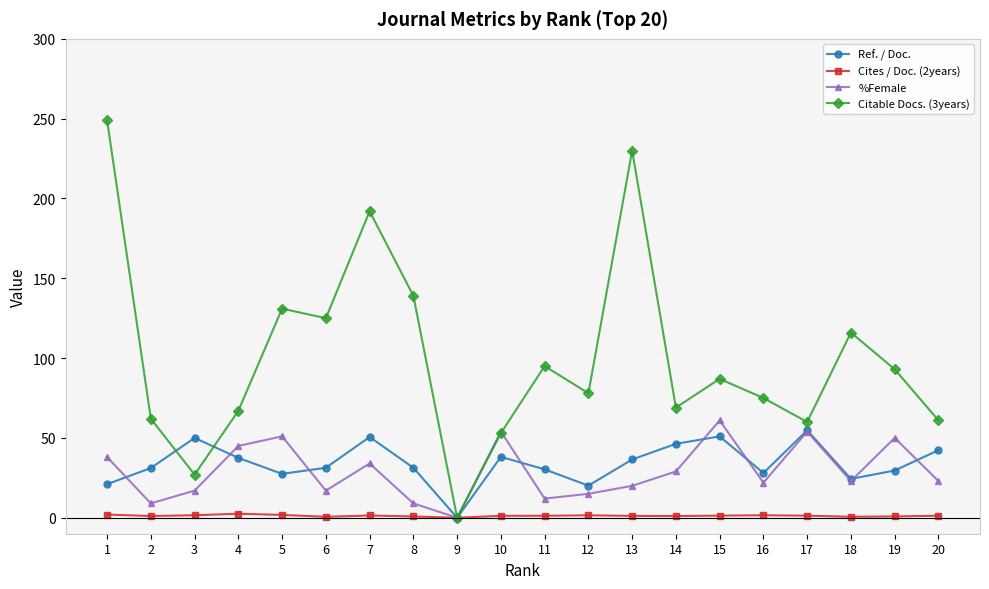

True or false: %Female has more than 0 interior local peaks.

True